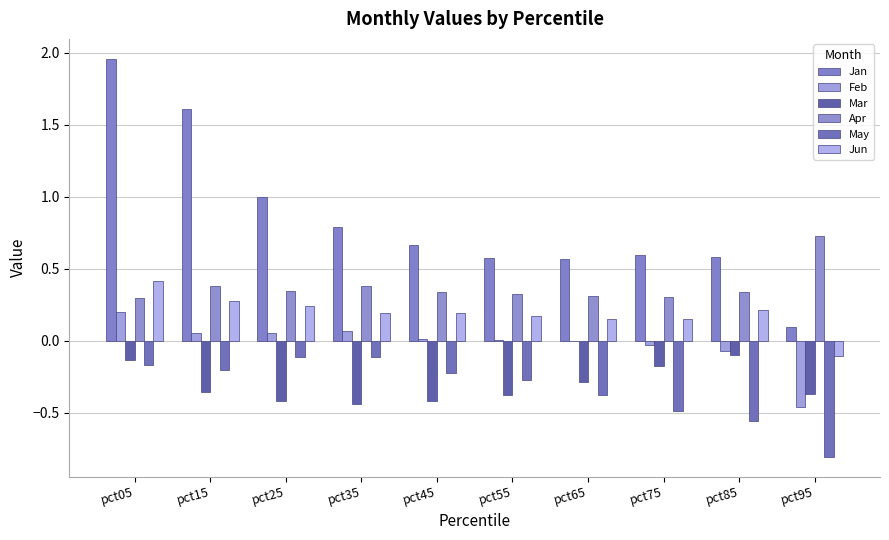

Is the value of Mar at pct15 greater than the value of Jan at pct35?

No